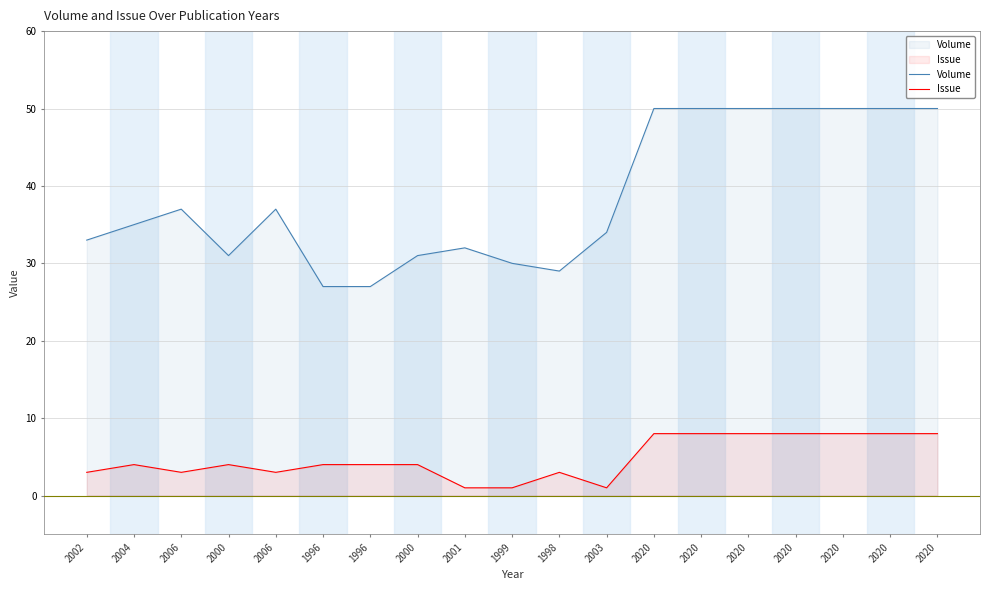

What is the sum of all Volume values?

733